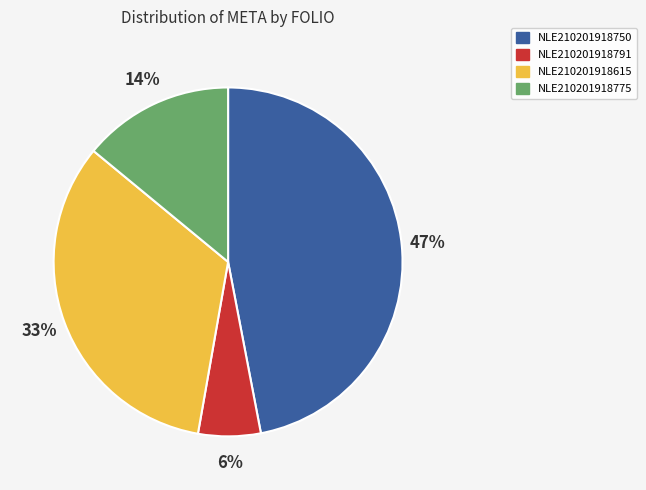

Is it true that NLE210201918615 is 39% of the pie?

False